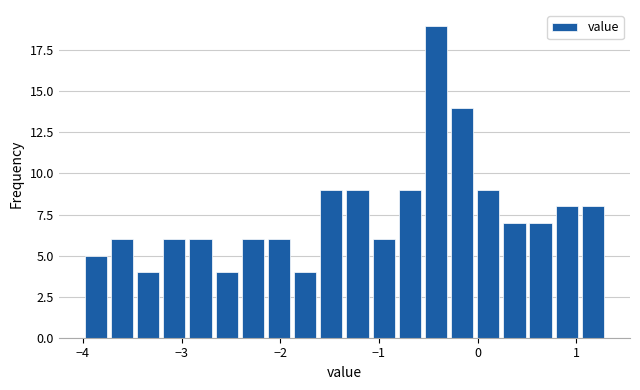

Read against the x-axis, roughly where is the centre of the tallest bar?

-0.4